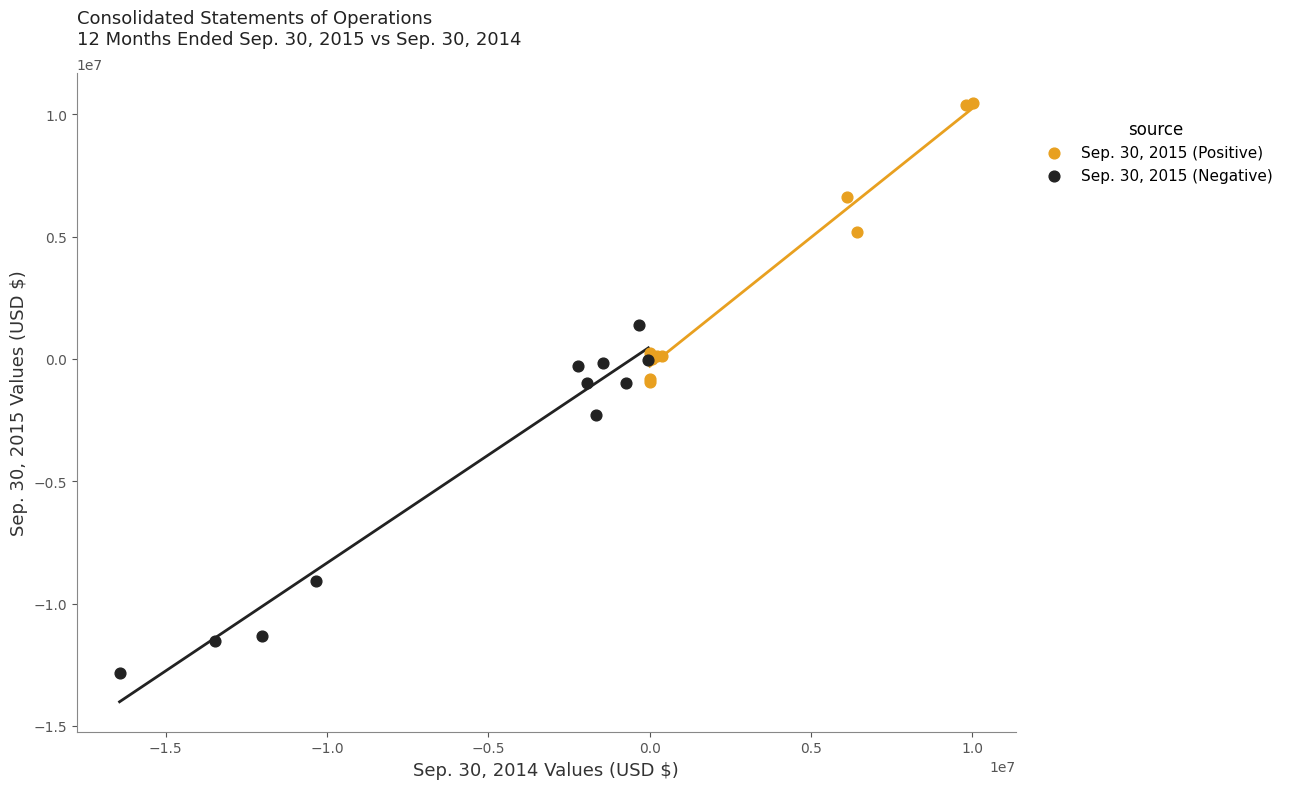

Which series reaches the maximum Y coordinate?

Sep. 30, 2015 (Positive)